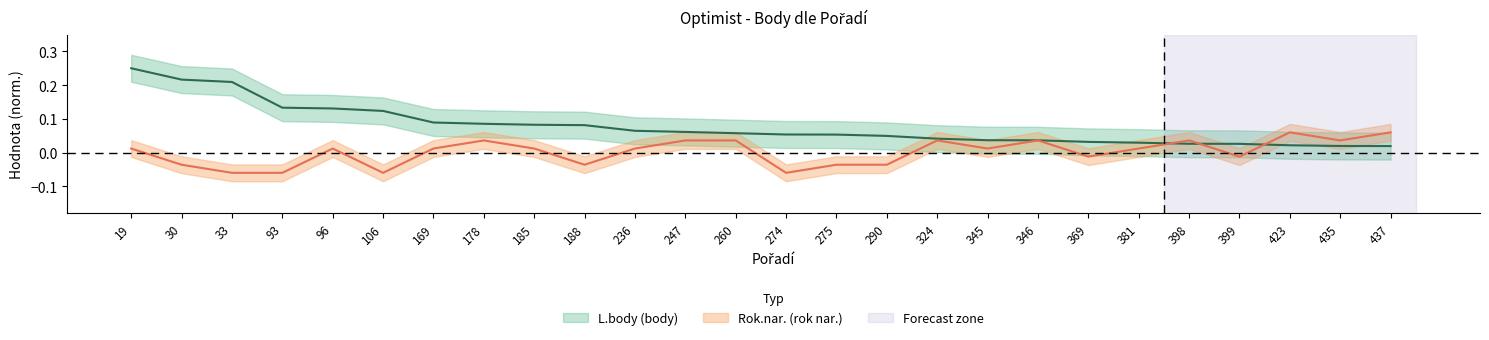

Between 247 and 435, which series saw the biggest shift?

L.body